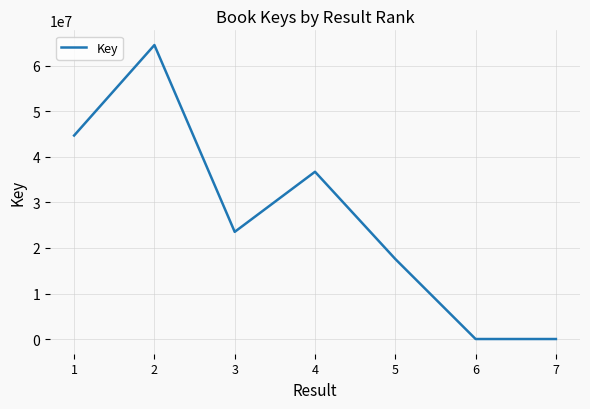

How many categories are shown in the chart?

7